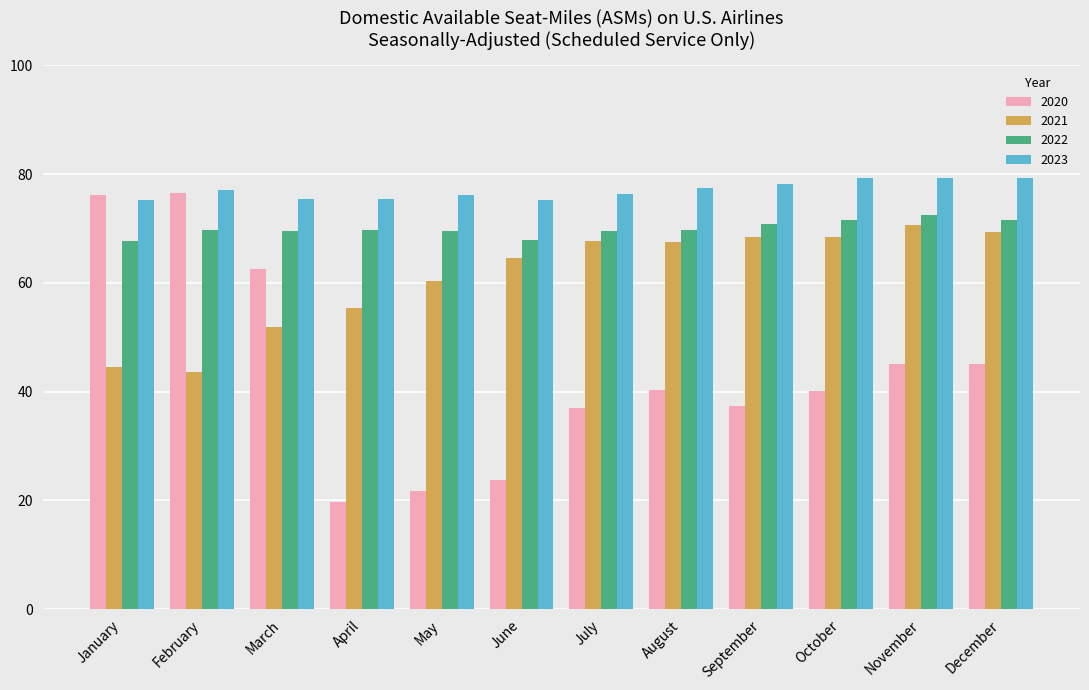

List the series in order of their overall mean, highest first.

2023, 2022, 2021, 2020